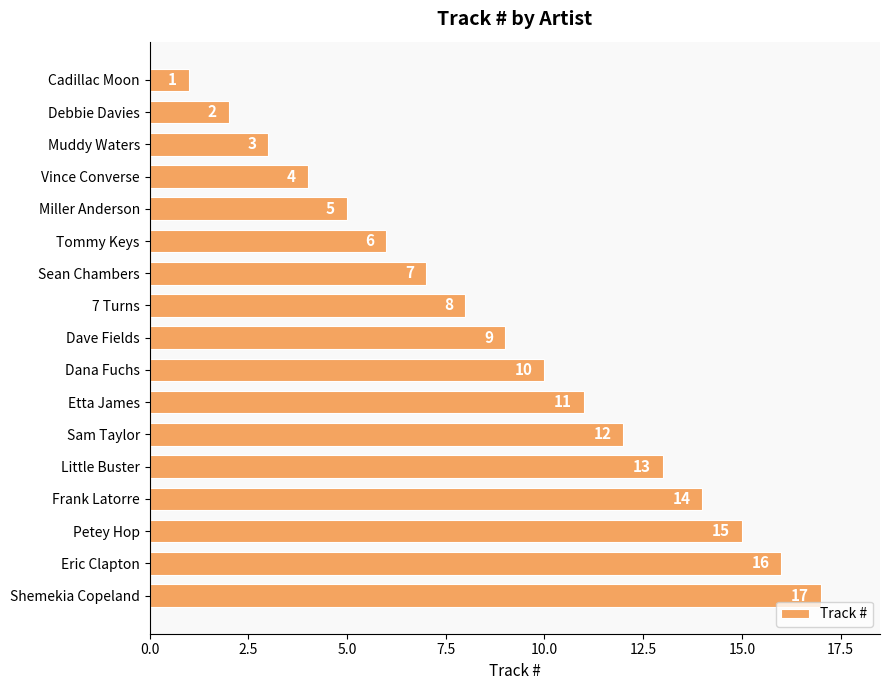

What is the difference between the values at Eric Clapton and Dave Fields?

7